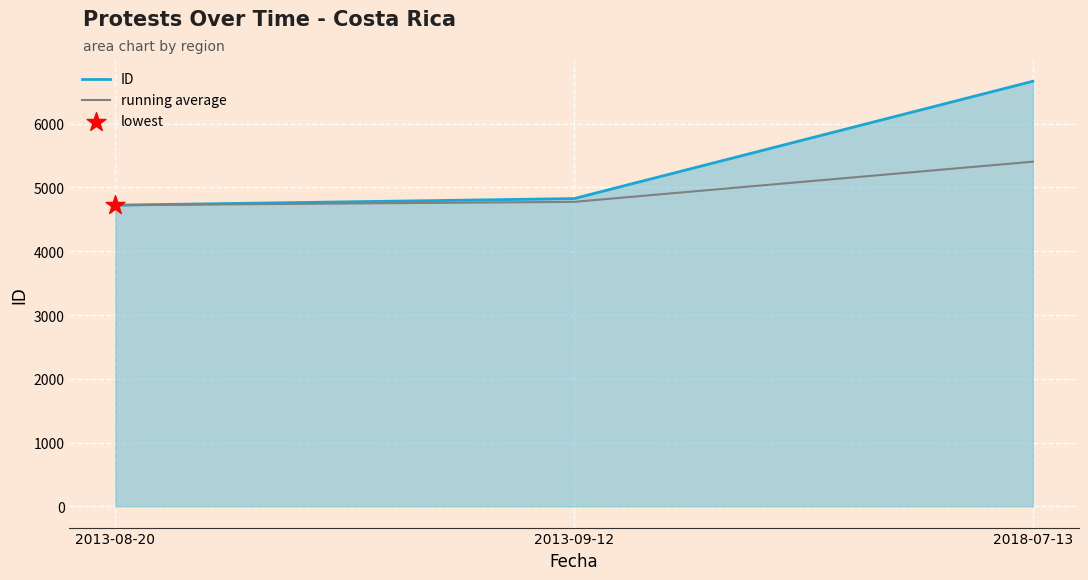

Between 2013-09-12 and 2018-07-13, which series saw the biggest shift?

ID